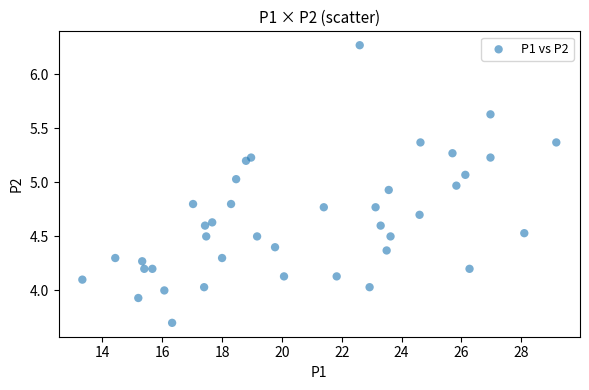

What is the range of Y values (max minus min)?

2.6